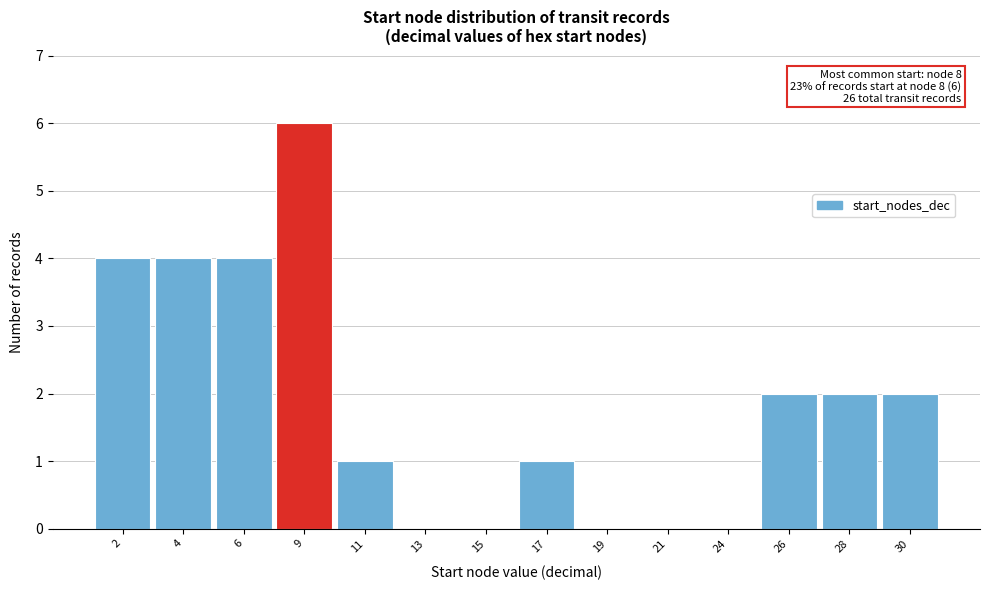

Reading right to left, transcribe all the data shown in this chart.

30=2	28=2	26=2	24=0	21=0	19=0	17=1	15=0	13=0	11=1	9=6	6=4	4=4	2=4